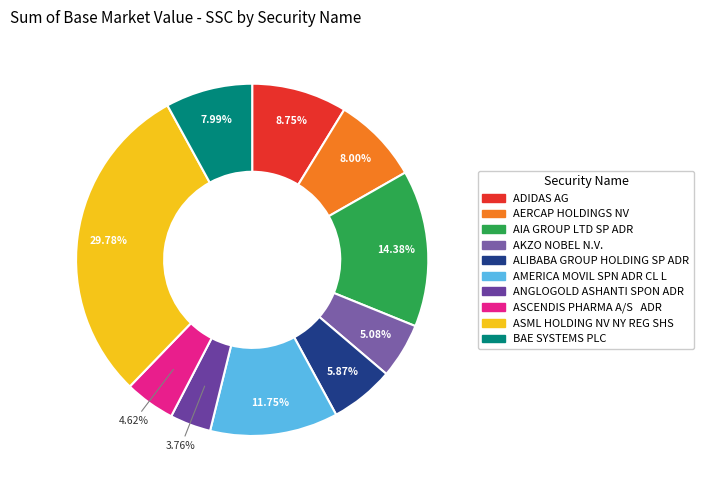

Count the number of slices in the pie.

10